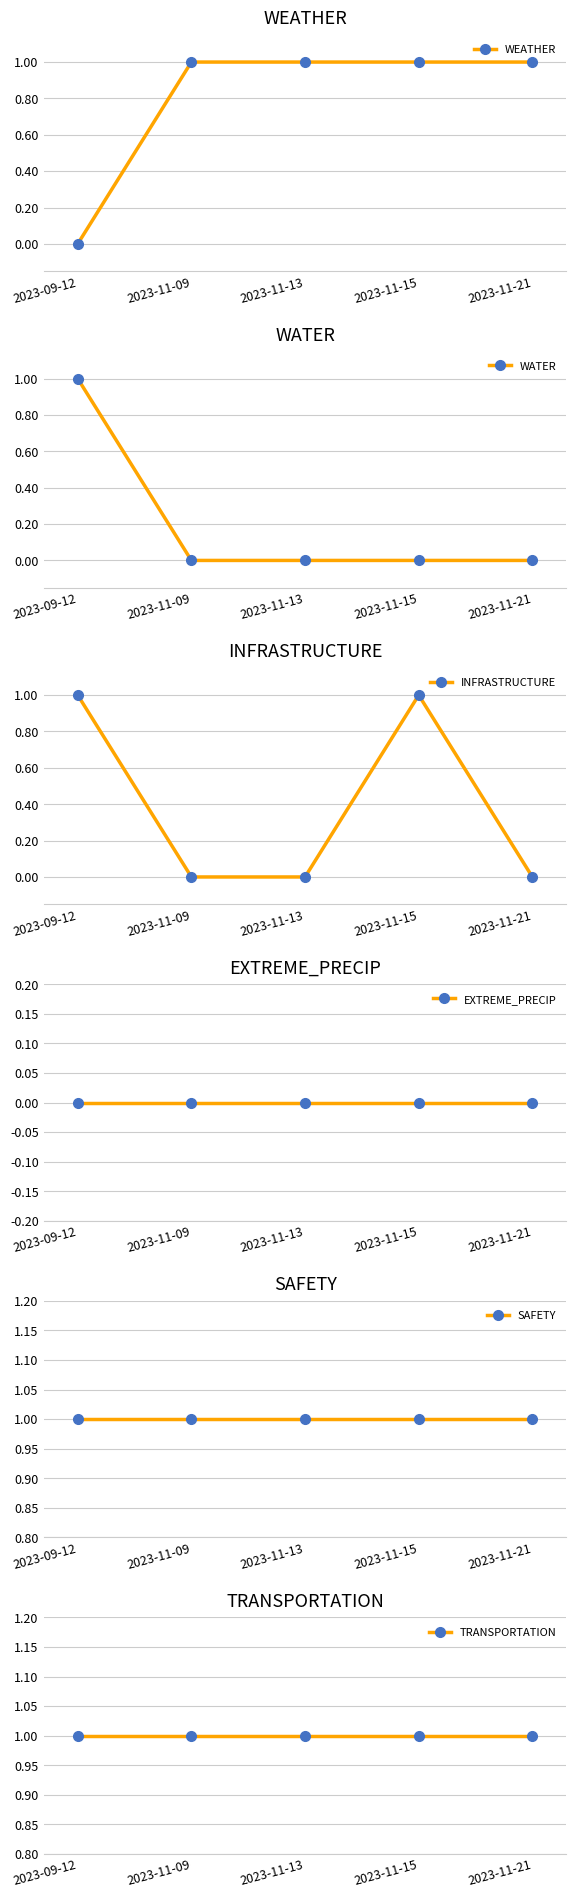

Which series has the largest total across all categories?

SAFETY